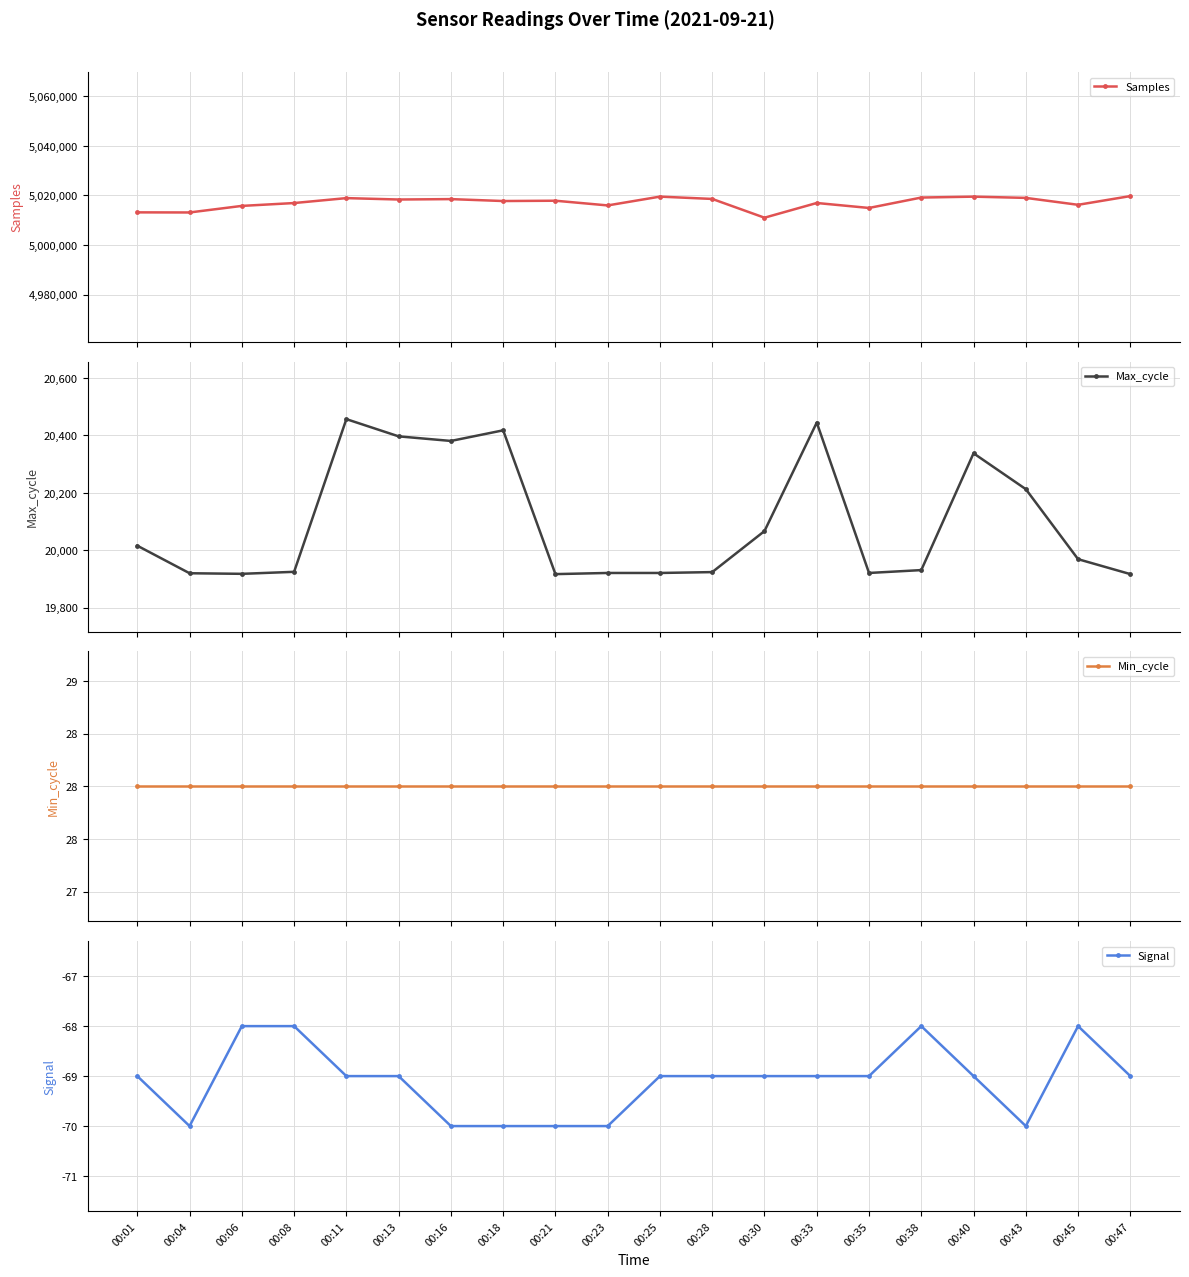

Which series has the largest total across all categories?

Samples